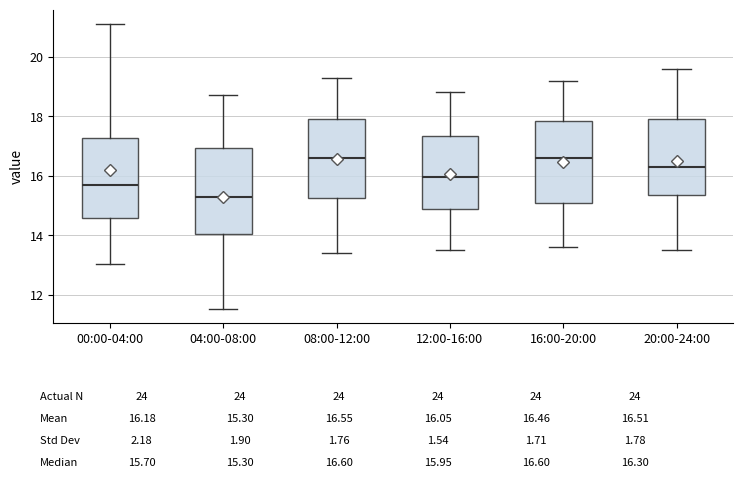

Which box has the lowest median line?

04:00-08:00